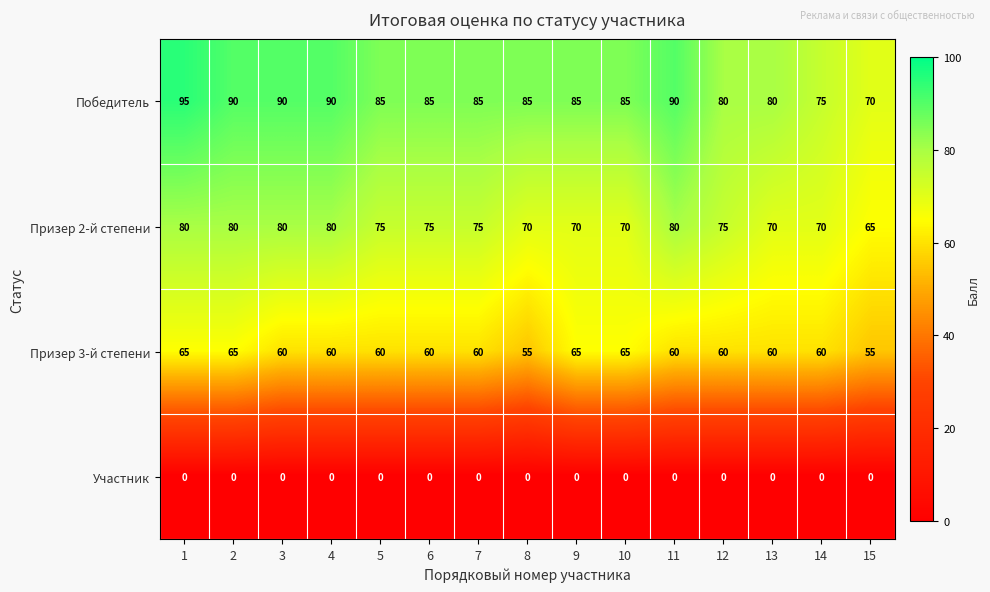

What is the minimum value for Призер 2-й степени?

65